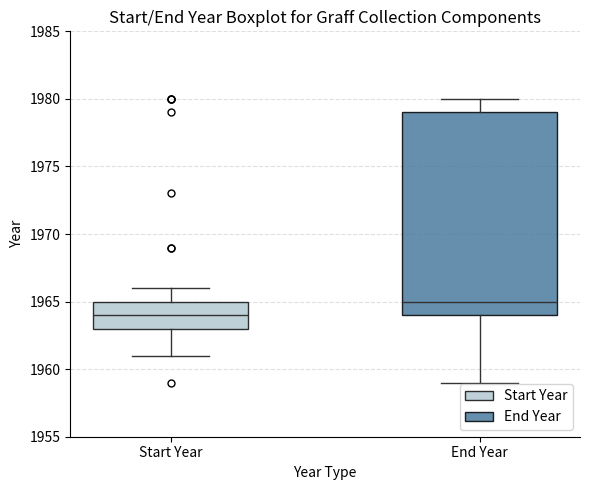

Reading left to right, read every box against the y-axis: the position of its median line, the range the box covers, and the ends of its whiskers. The values are not printed on the chart, so give them approximately, as read against the axis.

Start Year: median 1964, box 1963 to 1965, whiskers 1961 to 1966
End Year: median 1965, box 1964 to 1979, whiskers 1959 to 1980